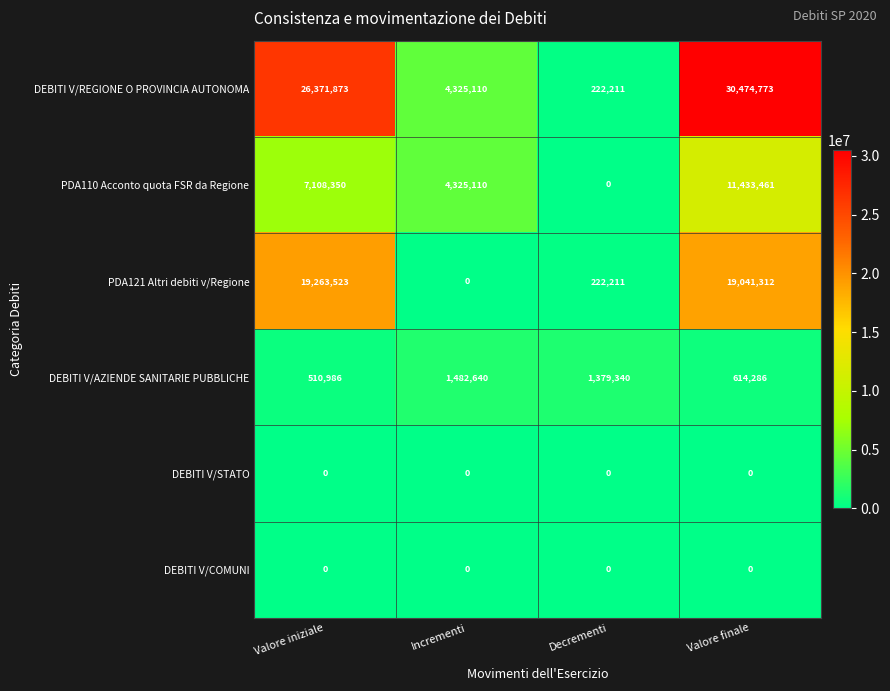

What is the difference between the highest and lowest values at Valore finale?

30474773